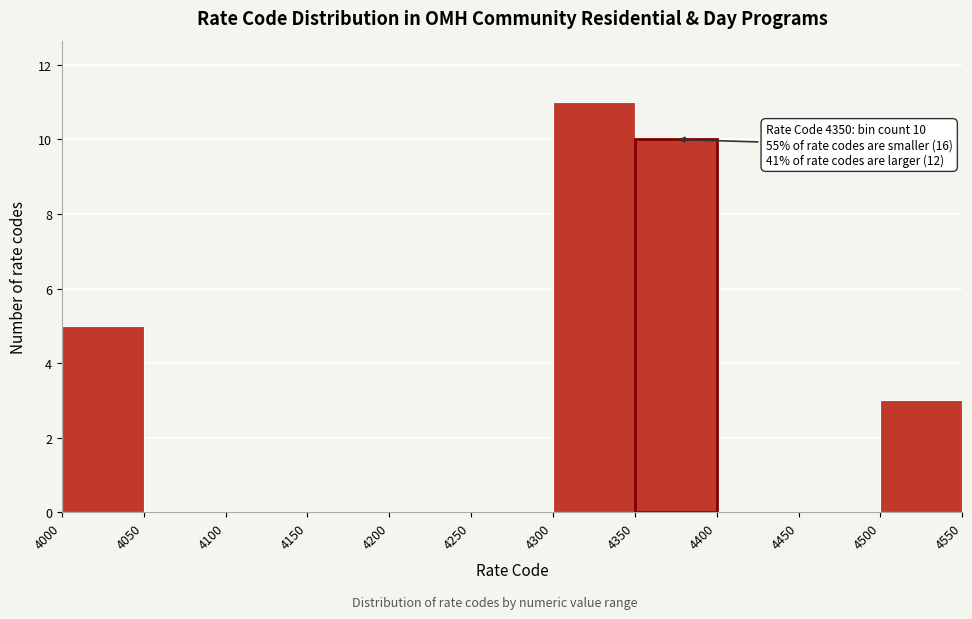

Over which range of the x-axis is the bar tallest?

4300 to 4350